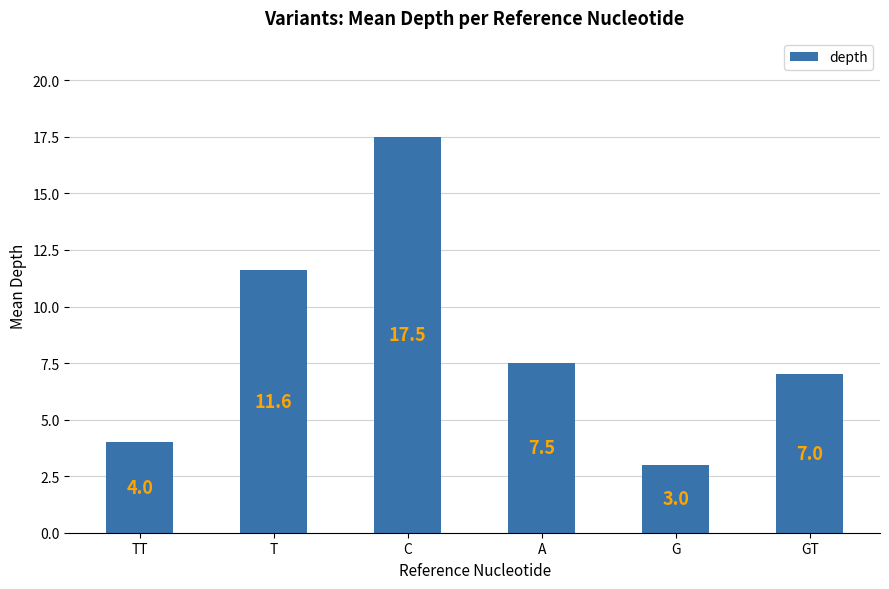

How many series are shown in this chart?

1